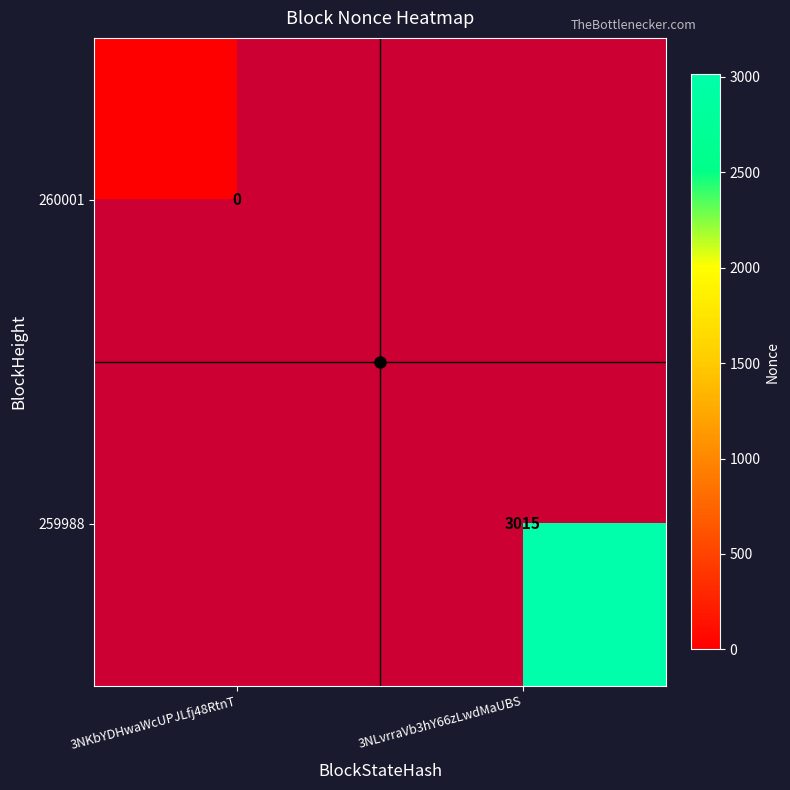

Is the value of 259988 at 3NLvrraVb3hY66zLwdMaUBS greater than the value of 260001 at 3NKbYDHwaWcUPJLfj48RtnT?

Yes